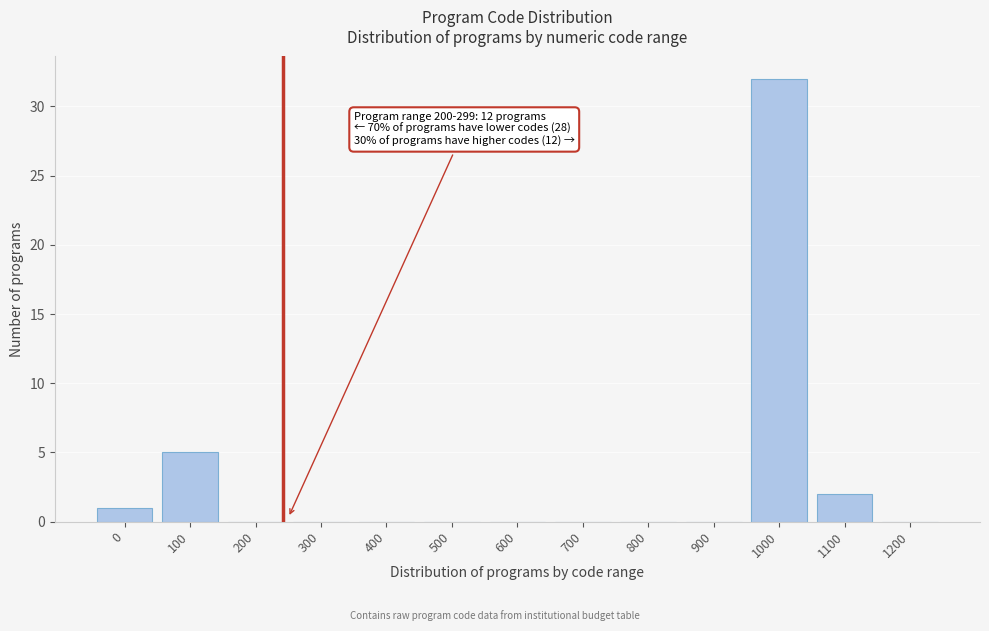

Reading left to right, list all the values displayed in this chart.

0=1	100=5	200=0	300=0	400=0	500=0	600=0	700=0	800=0	900=0	1000=32	1100=2	1200=0